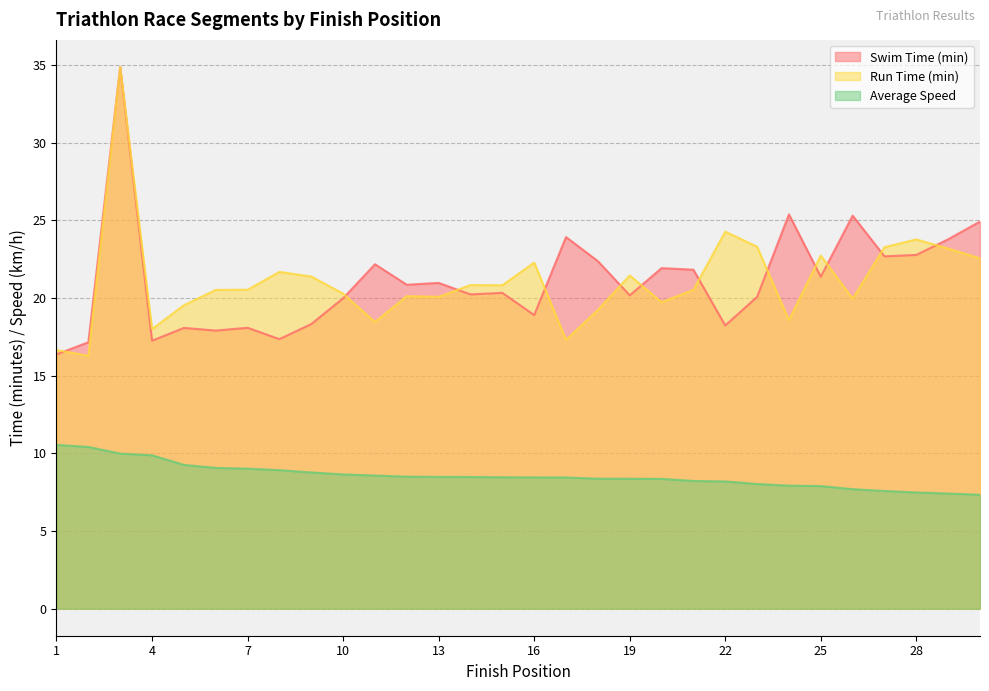

Where do Swim Time (min) and Run Time (min) first cross each other?

1 and 2